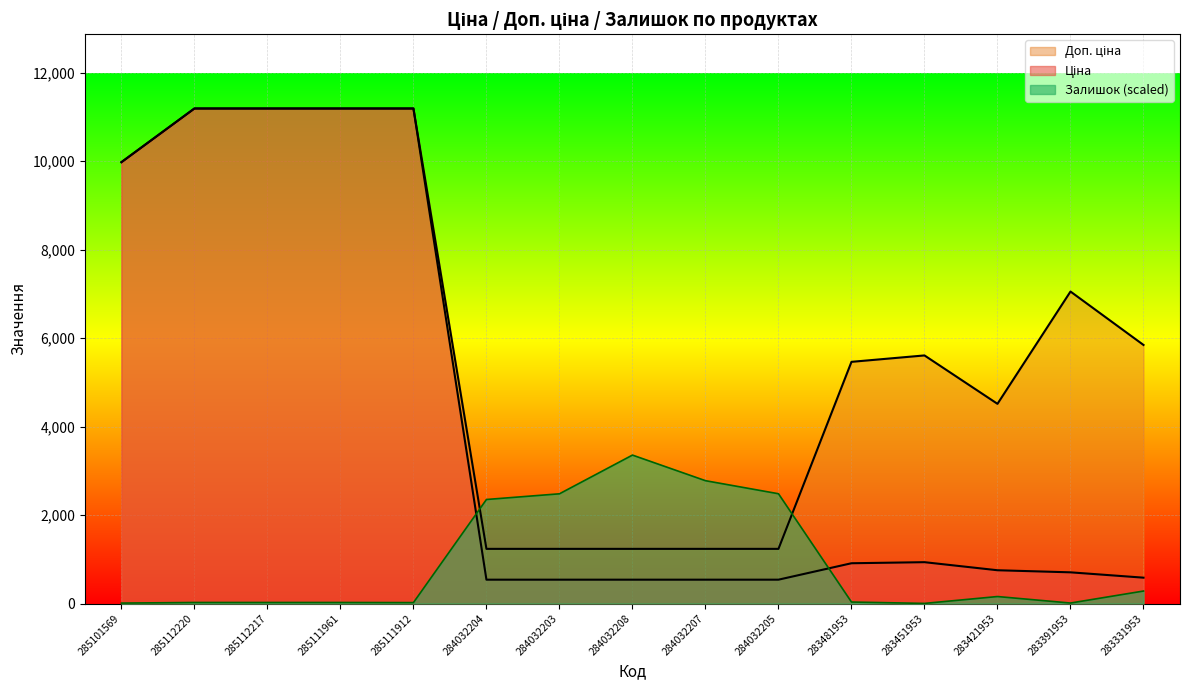

What is the difference between the maximum and minimum values in the Ціна series?

10649.2